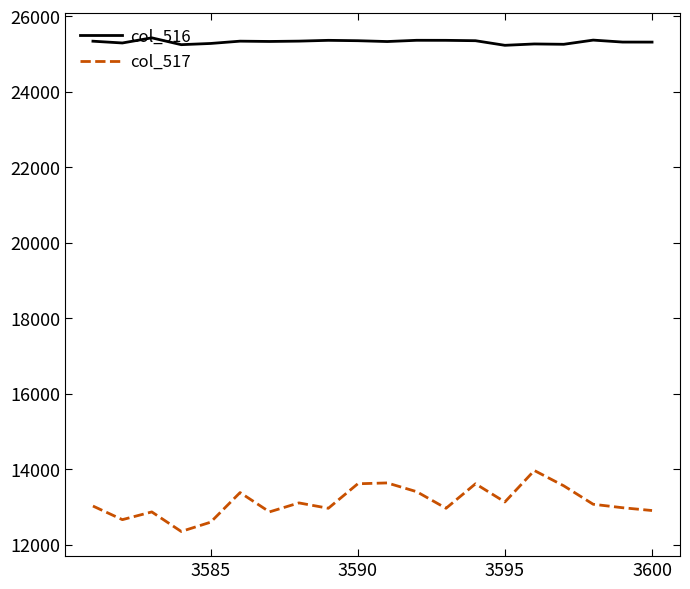

What is the greatest value displayed?

25434